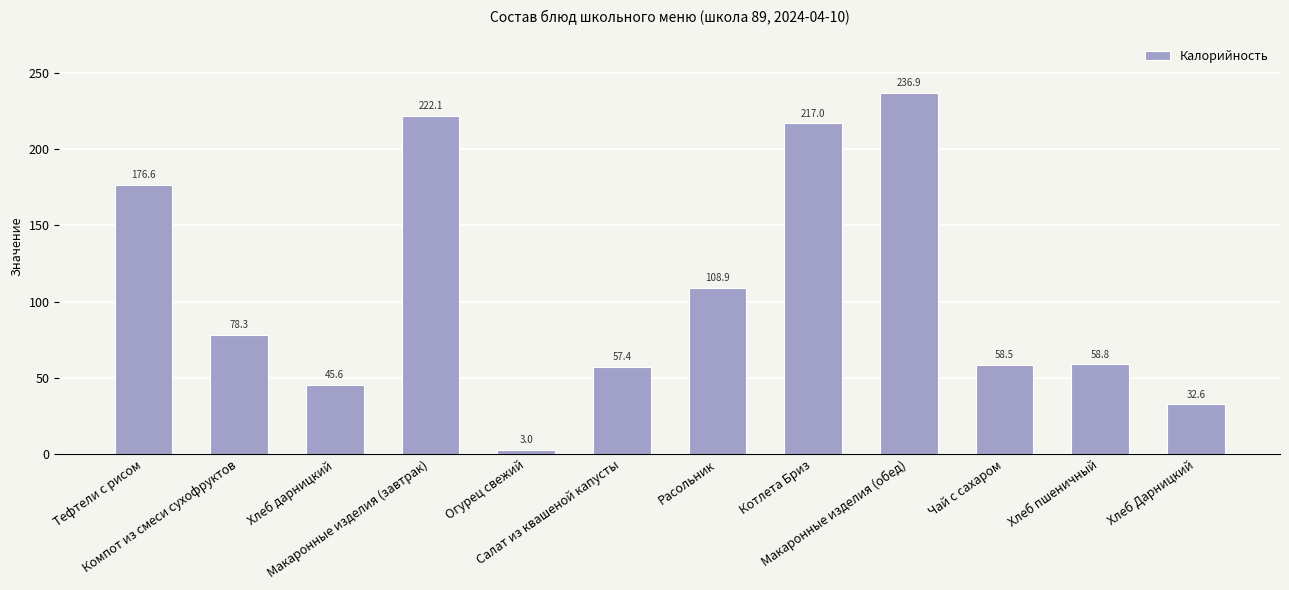

Which category has the lowest value across all series?

Огурец свежий